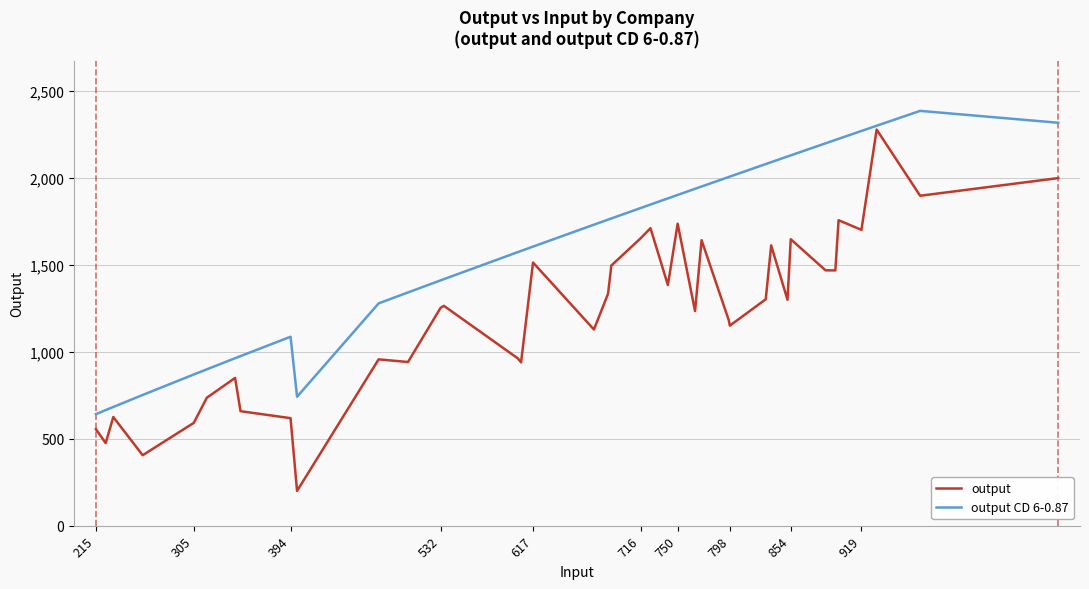

How many lines are shown in the chart?

2